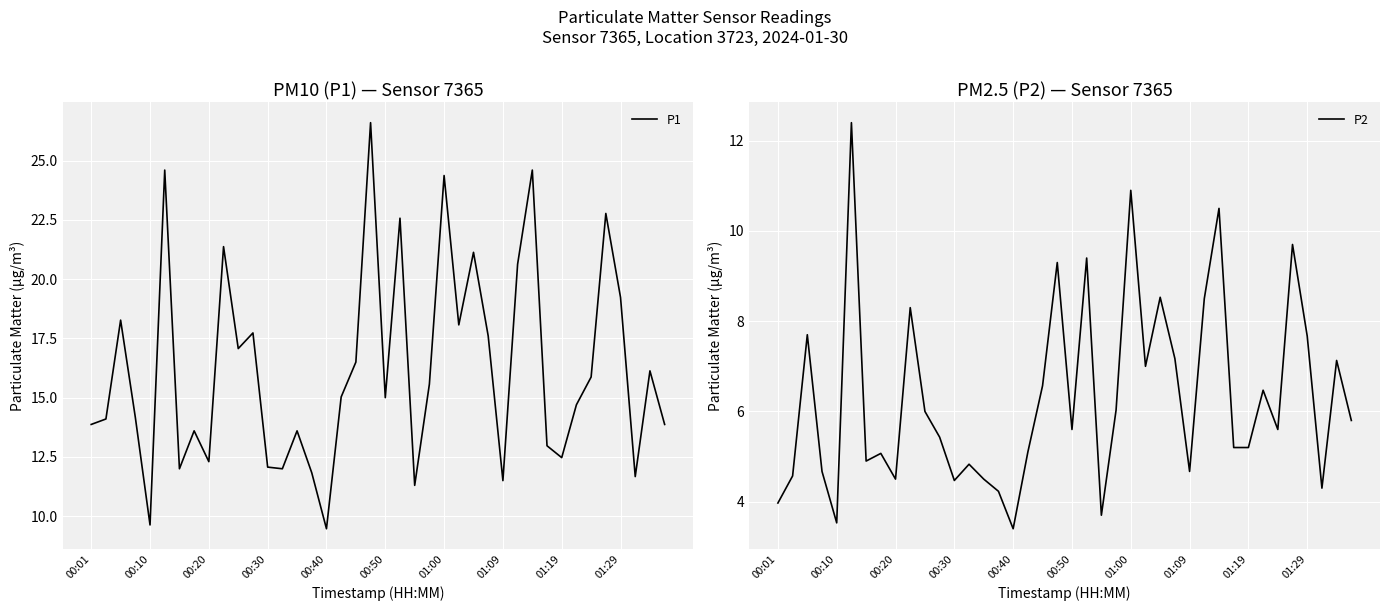

How many values in the P2 series are below 5?

14